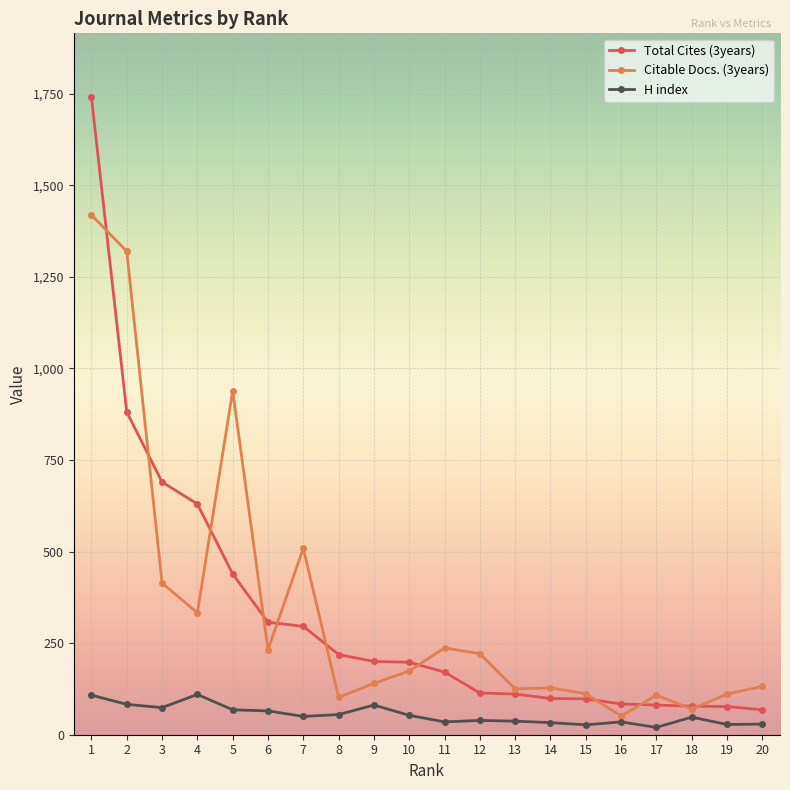

What is the highest value of the Total Cites (3years) series?

1741